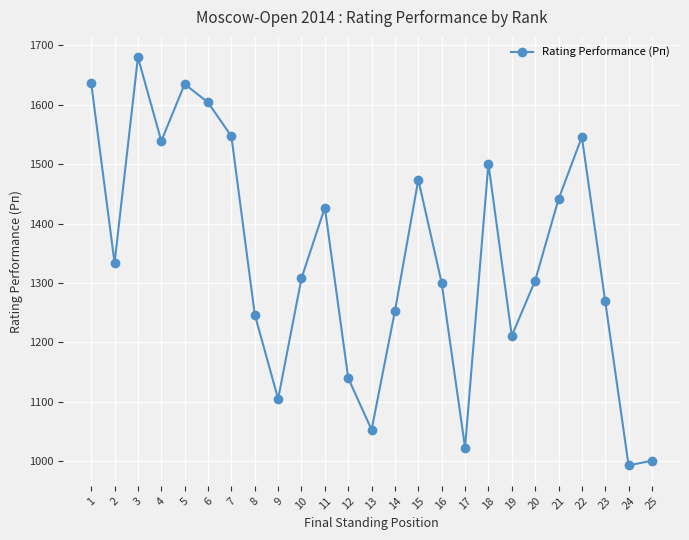

What is the difference between the maximum and minimum values?

687